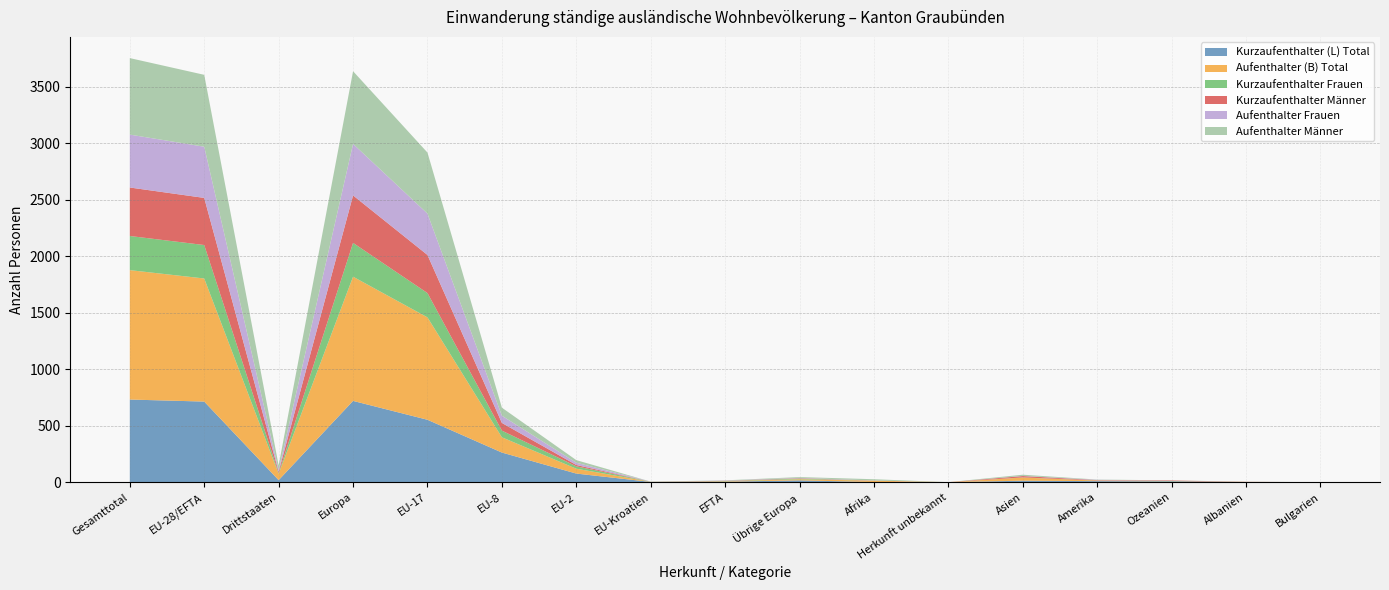

Reading left to right, extract all data points from this chart.

Kurzaufenthalter (L) Total: 731	713	18	719	552	262	76	2	4	16	1	0	13	9	7	1	0
Aufenthalter (B) Total: 1145	1089	56	1099	906	135	43	1	4	10	12	0	28	5	1	1	0
Kurzaufenthalter Frauen: 302	296	6	299	215	59	21	1	2	6	0	0	1	1	2	0	0
Kurzaufenthalter Männer: 429	417	12	420	337	68	12	0	2	3	1	0	12	3	5	1	0
Aufenthalter Frauen: 468	453	15	456	366	64	20	1	2	3	1	0	1	3	0	0	0
Aufenthalter Männer: 677	636	41	643	540	71	23	0	2	7	11	0	11	2	1	1	0